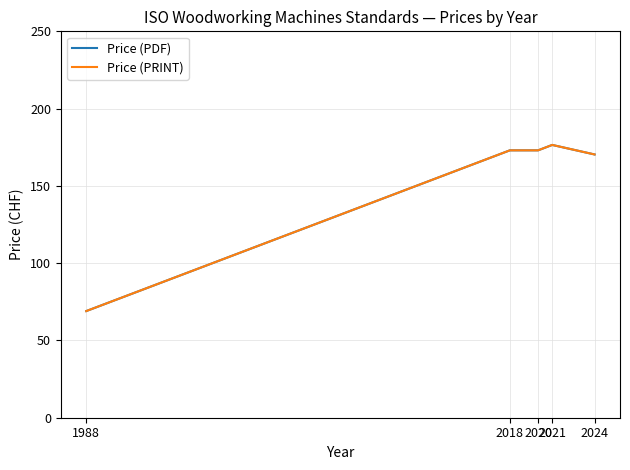

What is the value of the Price (PDF) point at the 4th from the left?

176.5